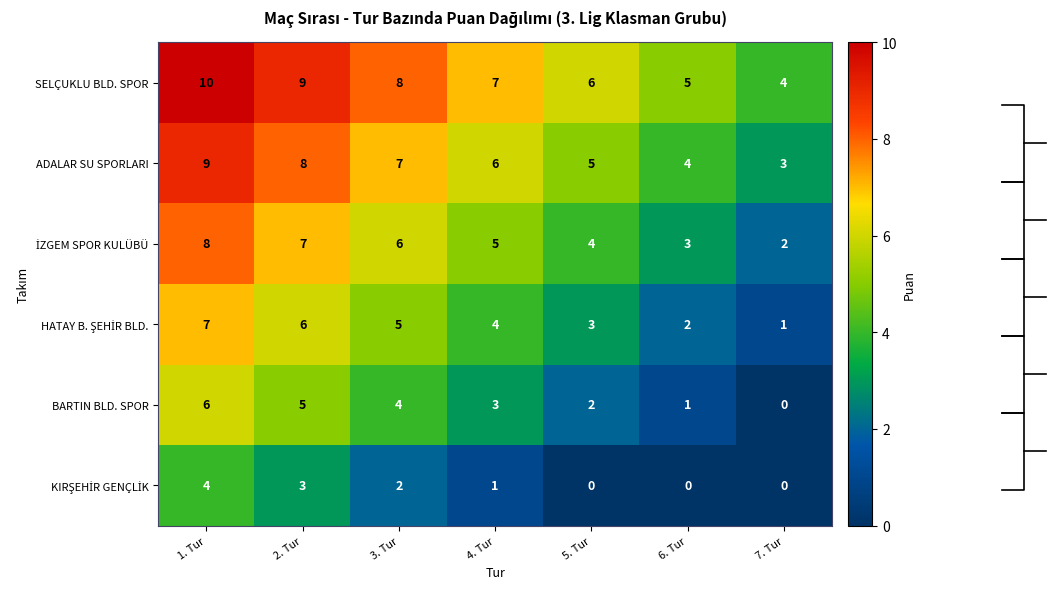

True or false: SELÇUKLU BLD. SPOR has a value of 7 at 4. Tur.

True